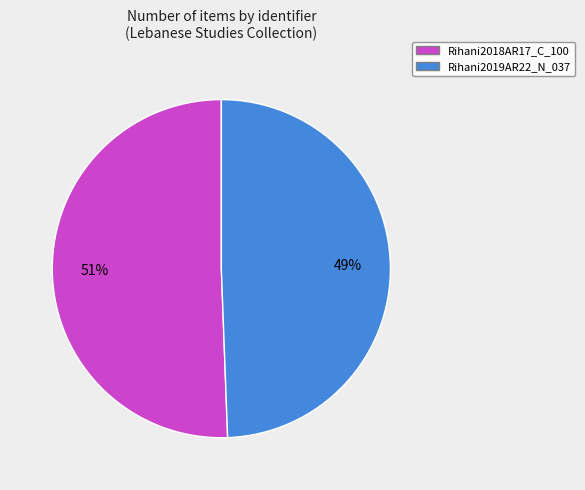

What percentage is the Rihani2019AR22_N_037 slice, to the nearest percent?

49%